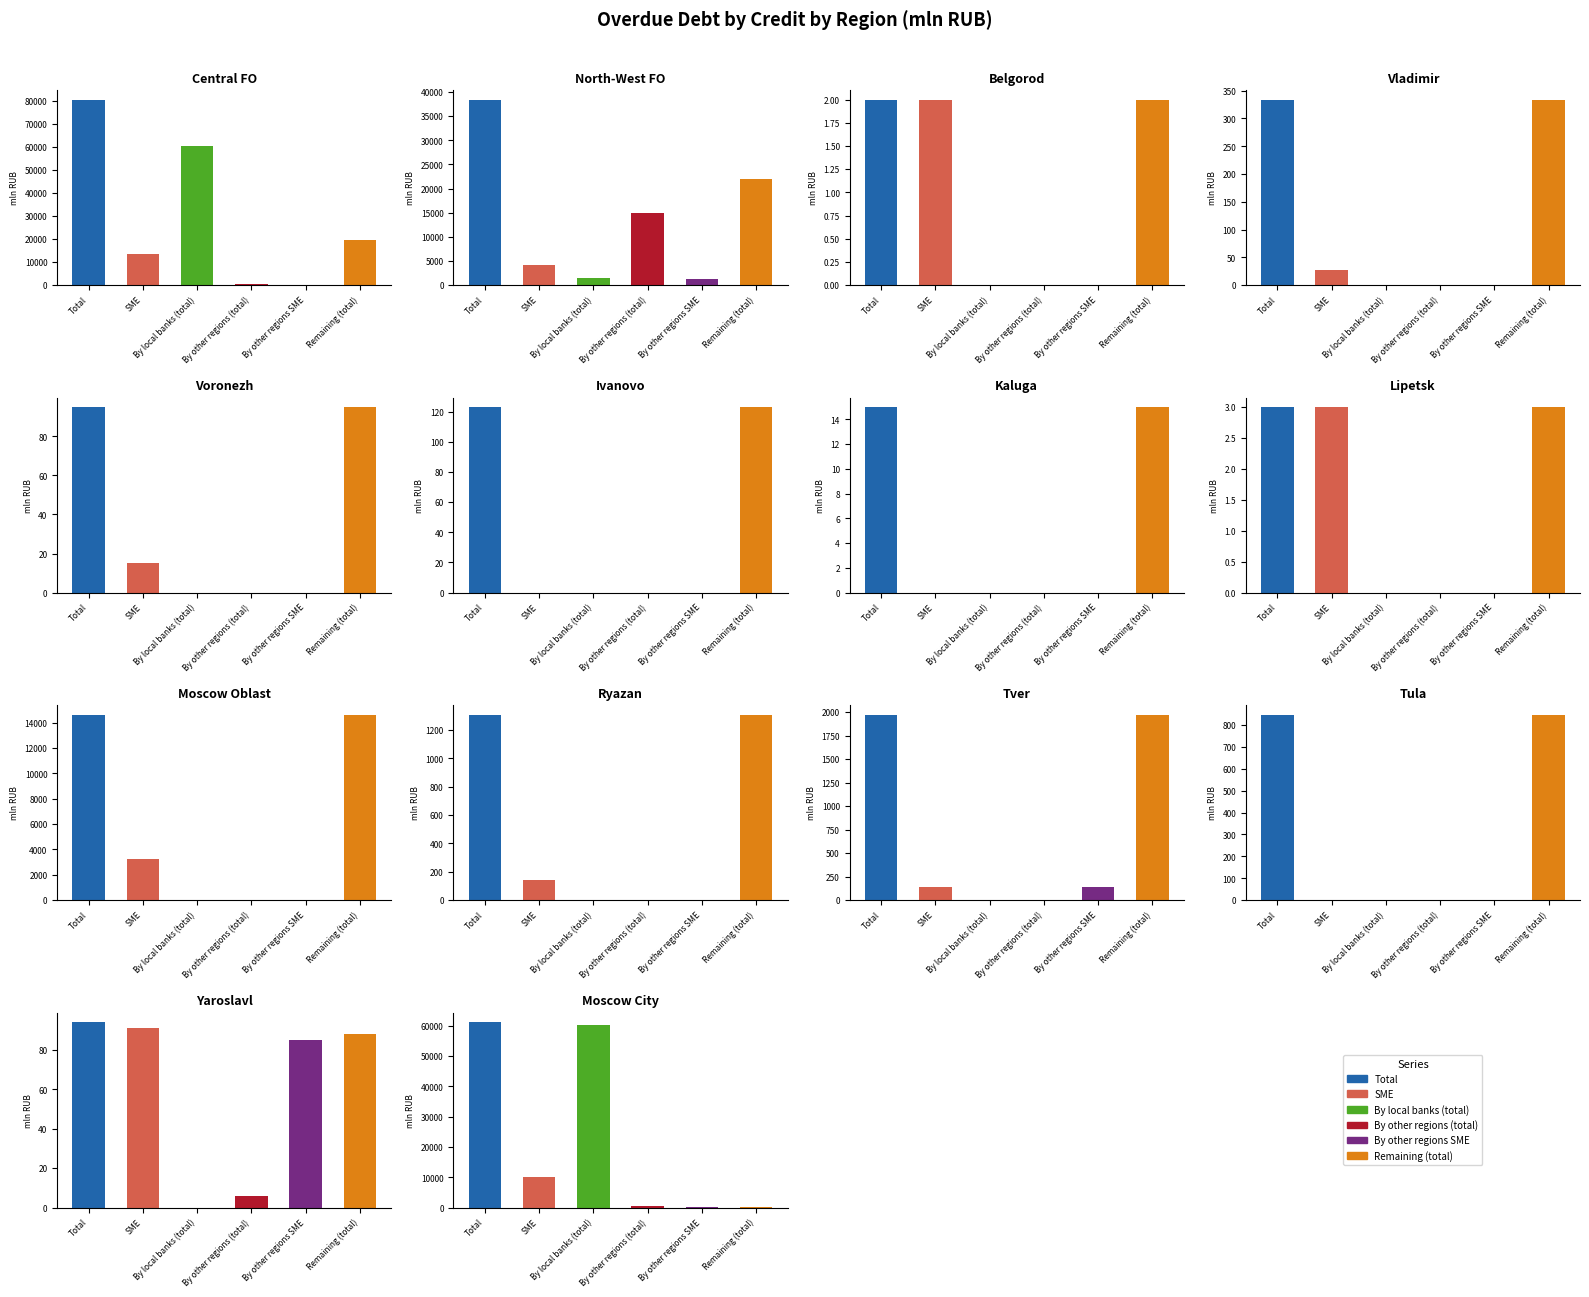

Reading left to right, what are all the values shown in this chart?

Total: 80597	38443	2	334	95	123	15	3	14637	1308	1974	847	94	61158
SME: 13677	4217	2	27	15	0	0	3	3265	140	141	0	91	9984
By local banks (total): 60359	1374	0	0	0	0	0	0	0	0	0	0	0	60359
By other regions (total): 619	15043	0	0	0	0	0	0	0	0	6	0	6	613
By other regions SME: 232	1170	0	0	0	0	0	0	0	0	141	0	85	226
Remaining (total): 19620	22025	2	334	95	123	15	3	14637	1308	1974	847	88	186